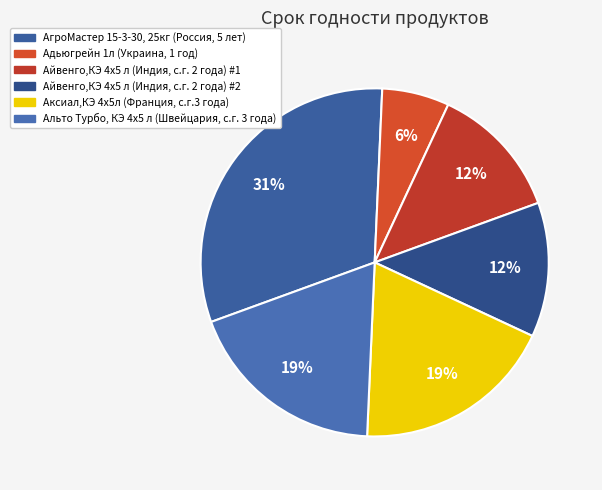

Is АгроМастер 15-3-30, 25кг (Россия, 5 лет) the majority of the pie?

No